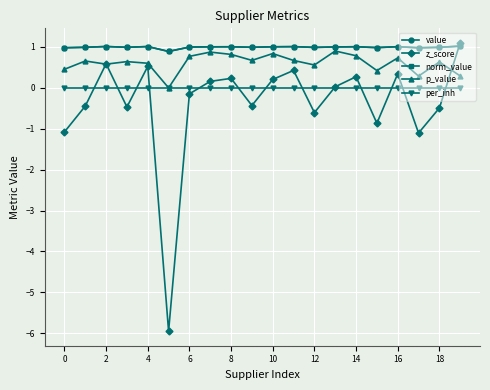

At which category does the chart reach its peak across all series?

19